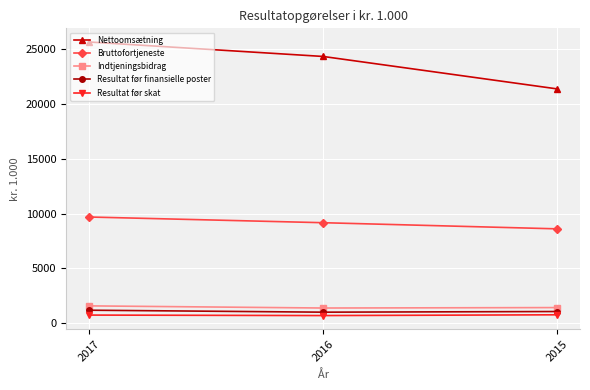

What is the spread (max minus min) of values at 2016?

23690